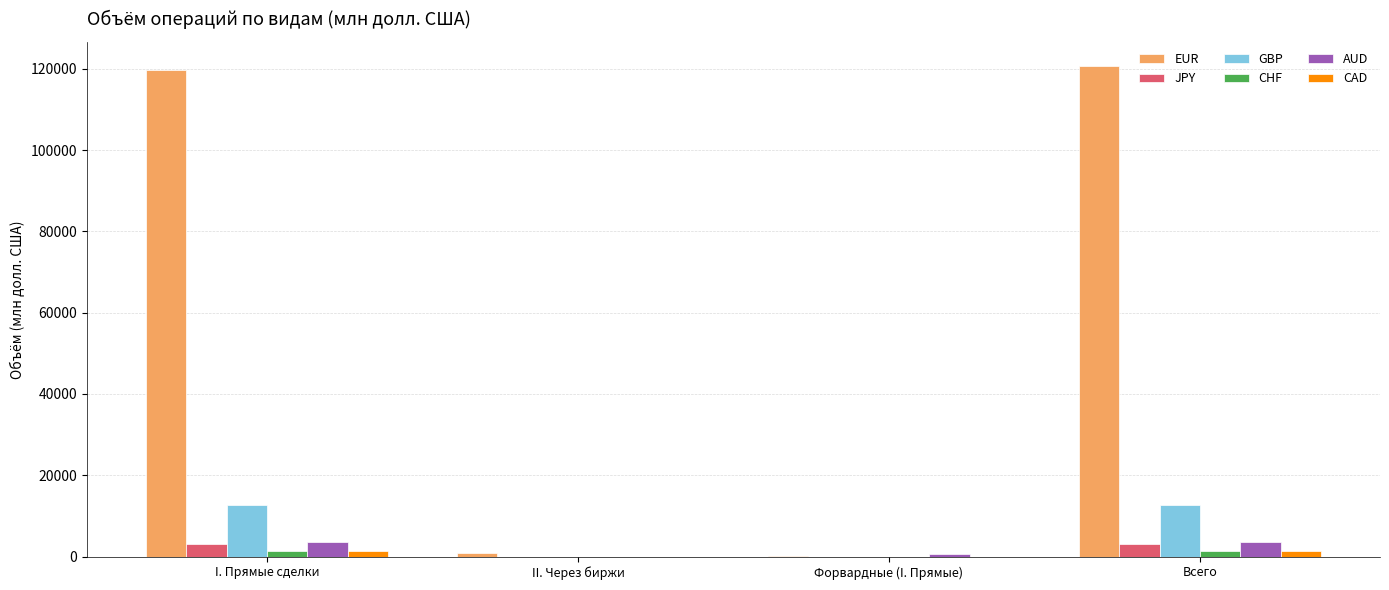

What is the sum of all CAD values?

2562.4